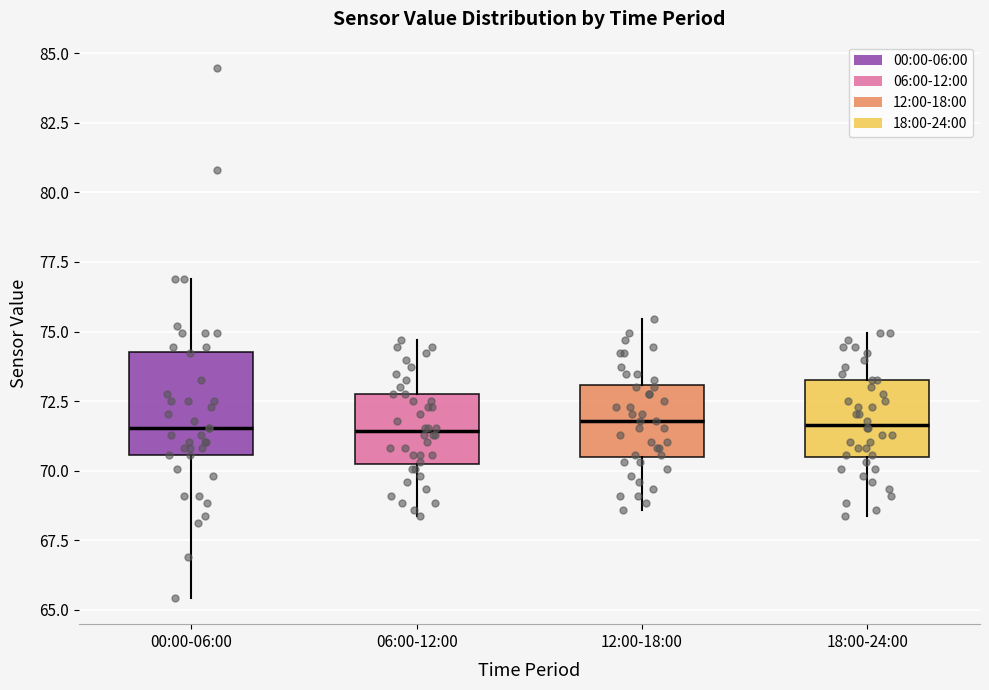

Where is the upper edge of the box for 06:00-12:00 on the y-axis? The values are not printed on the chart, so give them approximately, as read against the axis.

73.0